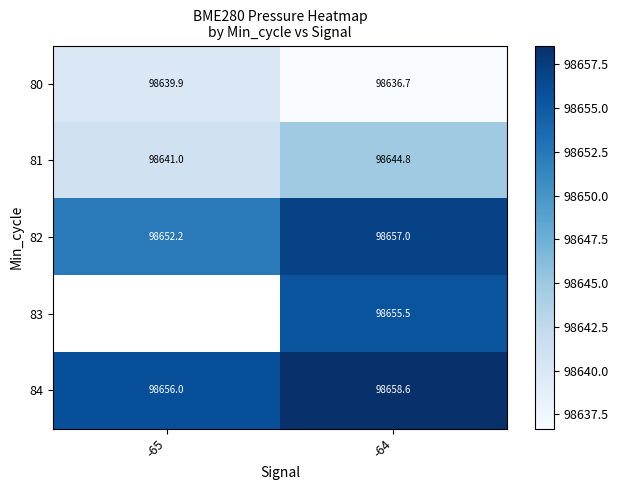

Count the number of data series in this chart.

5